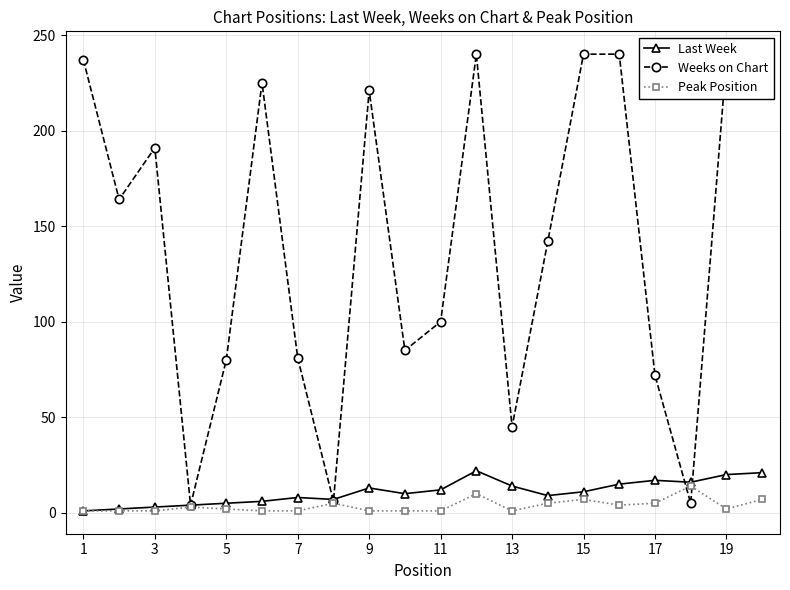

True or false: Peak Position has more than 2 interior local peaks.

True